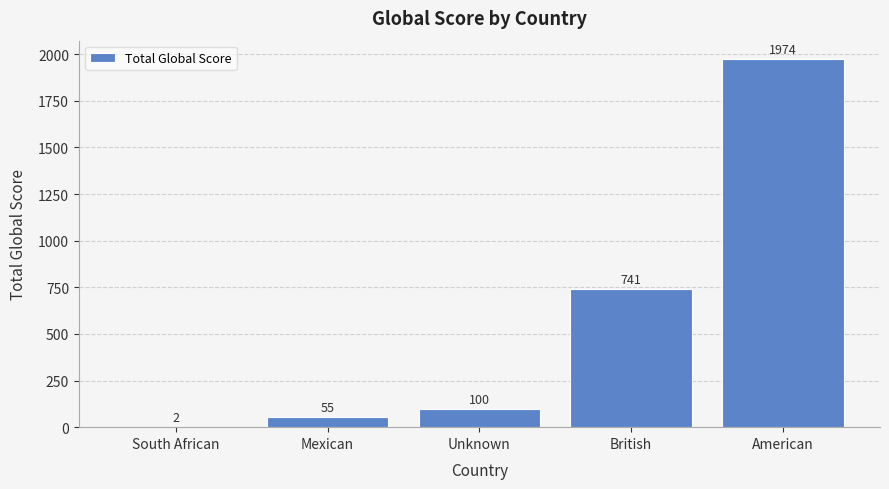

What is the difference between the values at American and South African?

1972